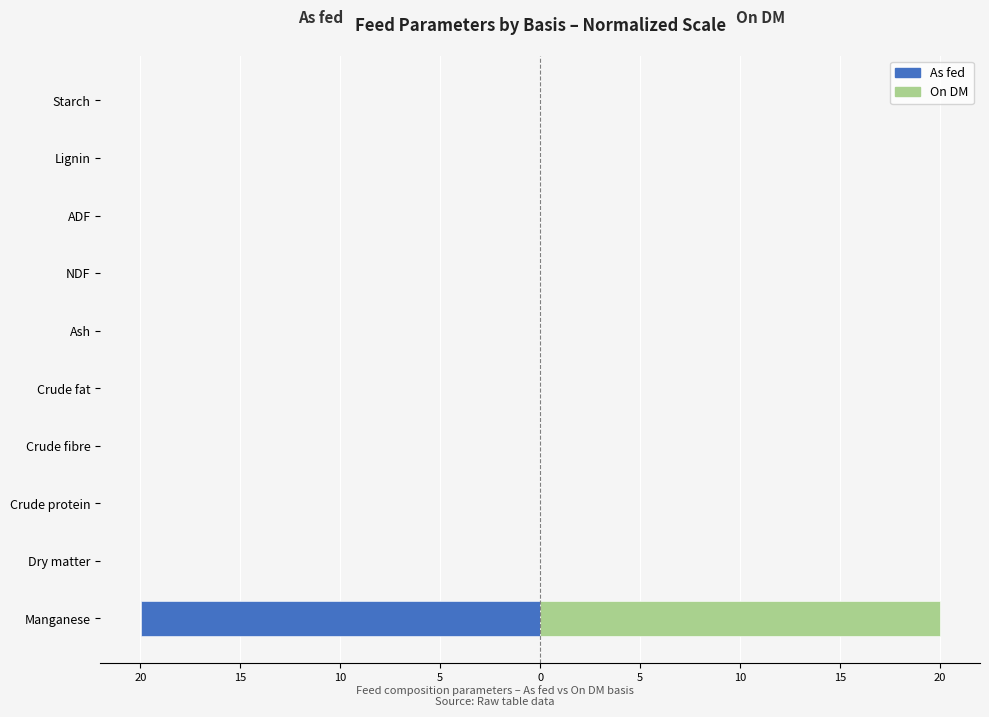

Reading left to right, what are all the values shown in this chart?

As fed: -20.0	-0.0	0.0	0.0	0.0	-0.0	0.0	0.0	0.0	0.0
On DM: 20.0	0.0	0.0	0.0	0.0	0.0	0.0	0.0	0.0	0.0